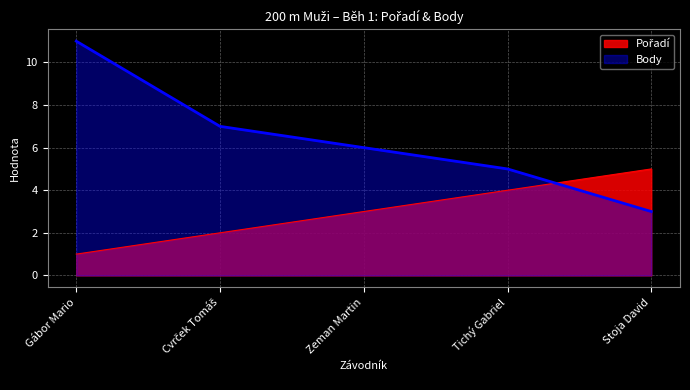

How many Pořadí values are between 2 and 4?

3